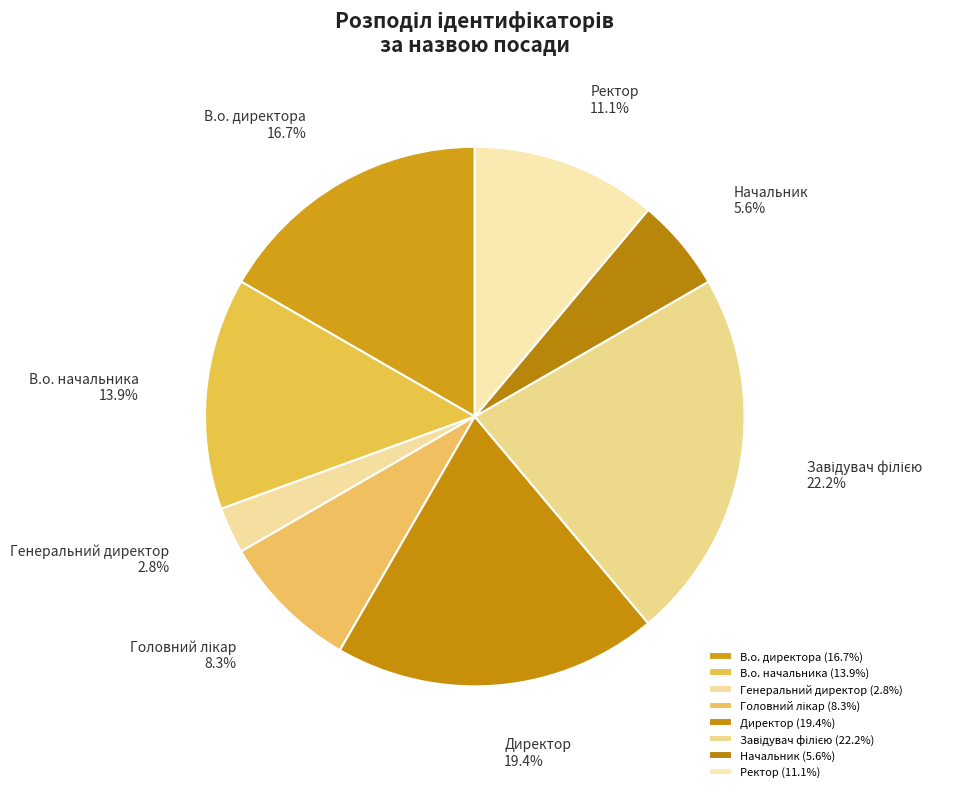

How many segments does this pie chart have?

8